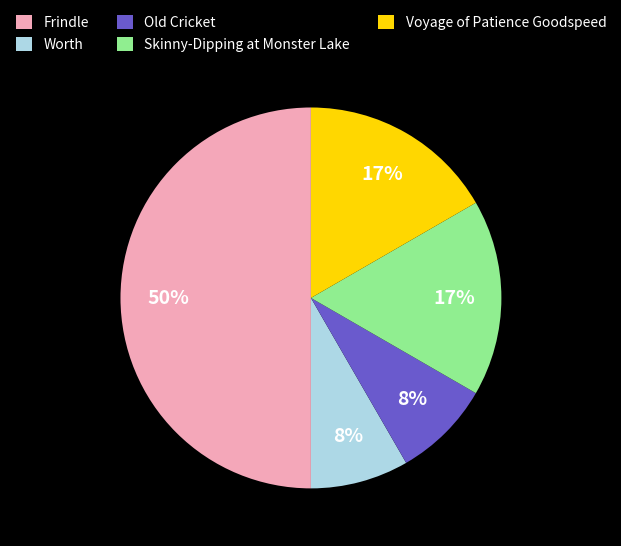

To the nearest percent, what is the difference between the largest and smallest slice percentages?

42%